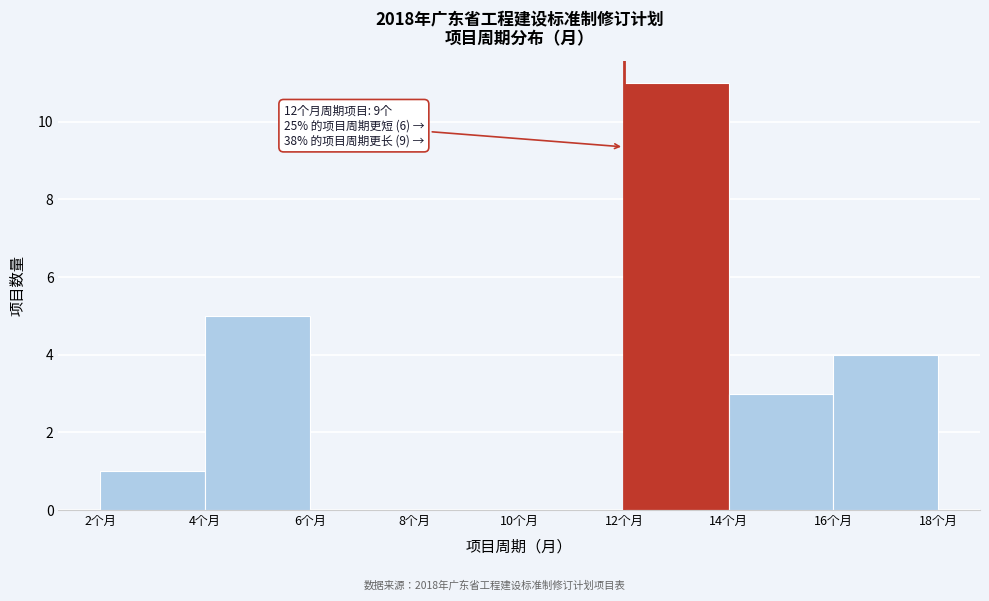

Which range on the x-axis has the tallest bar?

12 to 14